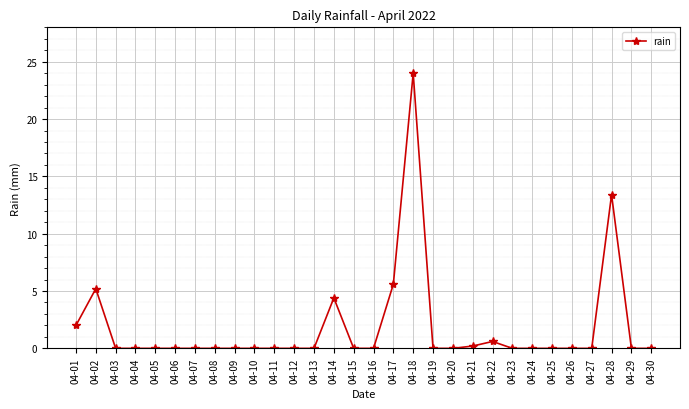

Does the chart have visible grid lines?

Yes